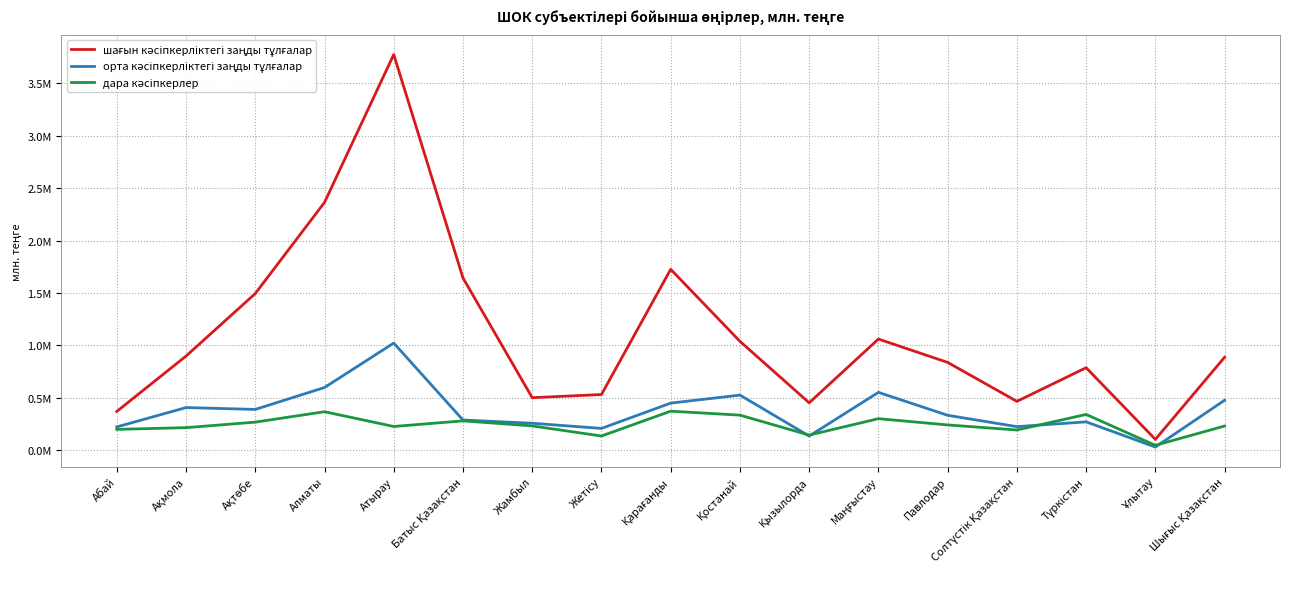

List the series in order of their overall mean, lowest first.

дара кәсіпкерлер, орта кәсіпкерліктегі заңды тұлғалар, шағын кәсіпкерліктегі заңды тұлғалар